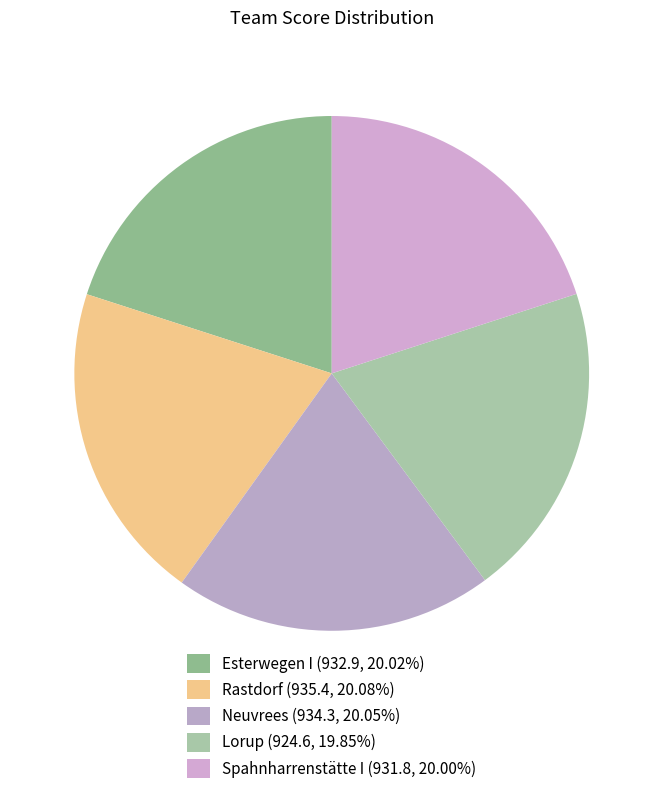

Count the number of slices in the pie.

5